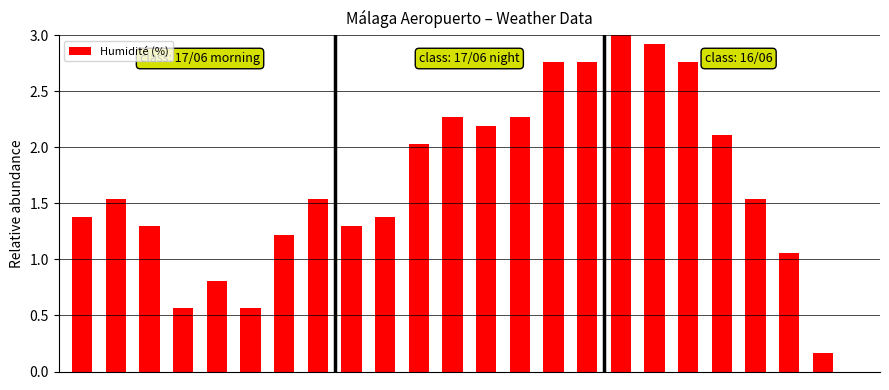

Count the number of categories in the chart.

24